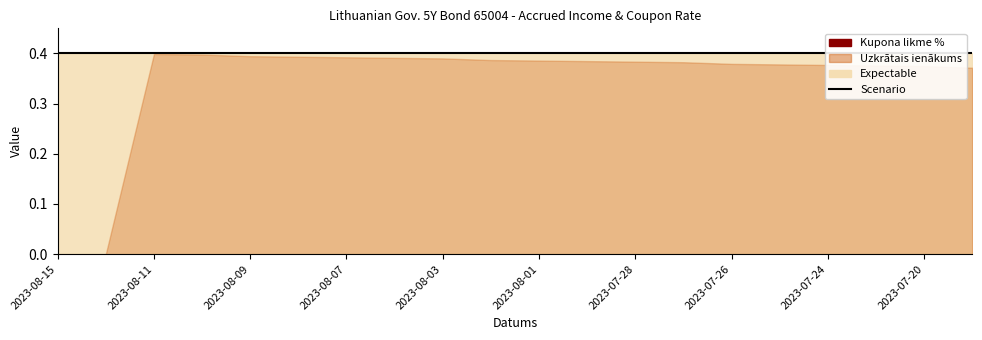

Which series has the widest spread of values?

Uzkrātais ienākums